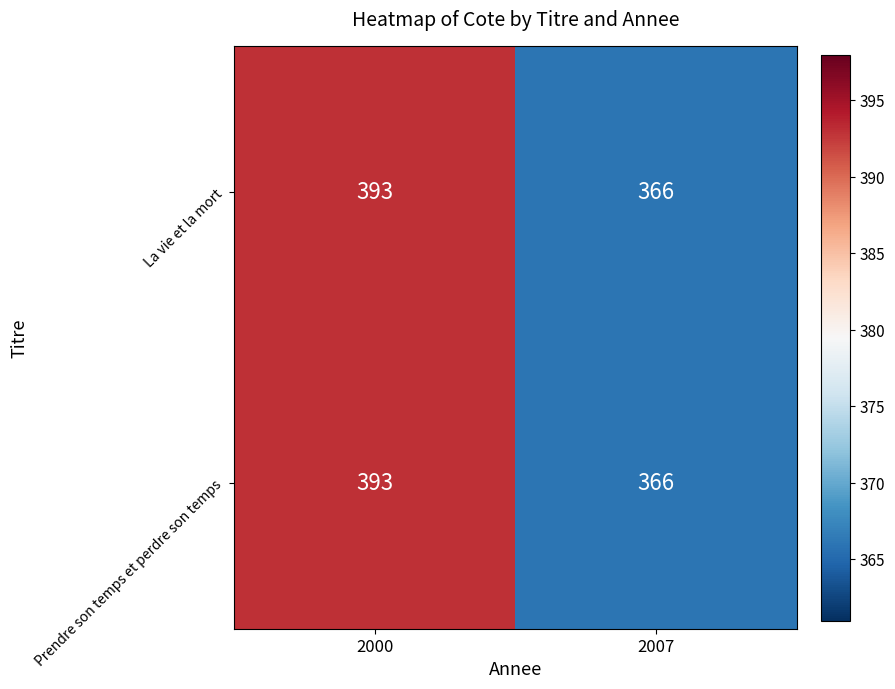

Read the Prendre son temps et perdre son temps value at 2000, to the nearest 10.

390